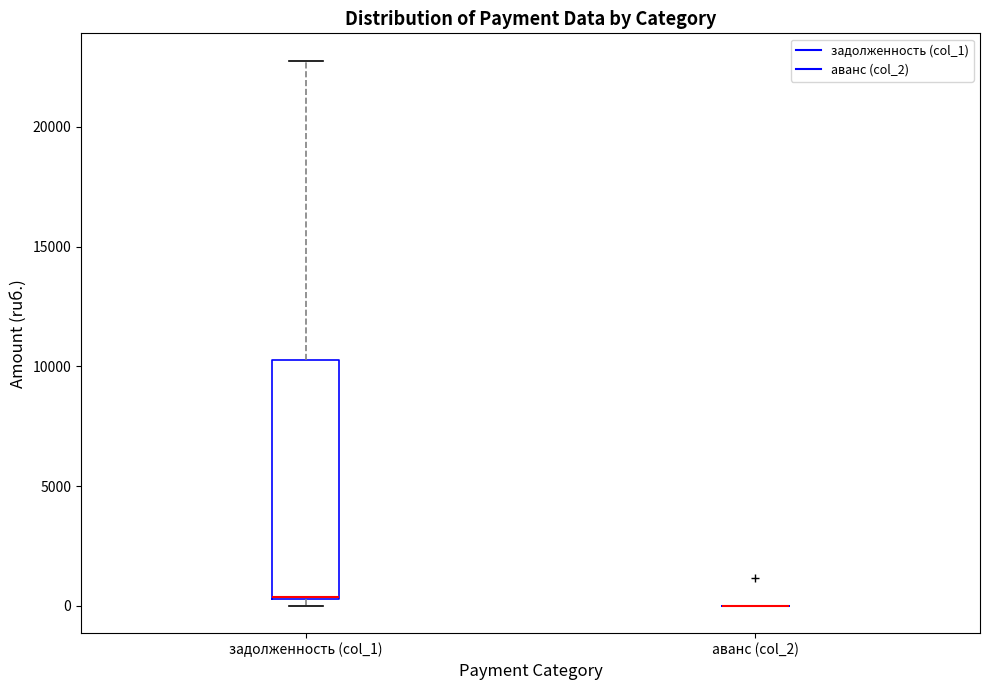

Reading left to right, read every box against the y-axis: the position of its median line, the range the box covers, and the ends of its whiskers. The values are not printed on the chart, so give them approximately, as read against the axis.

задолженность (col_1): median 500, box 500 to 10500, whiskers 0 to 23000
аванс (col_2): box collapsed to a line at 0, whiskers 0 to 0